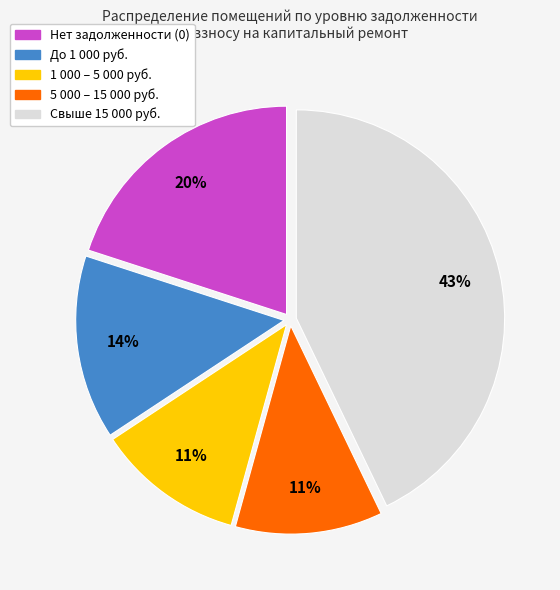

To the nearest percent, what portion does Свыше 15 000 руб. represent?

43%